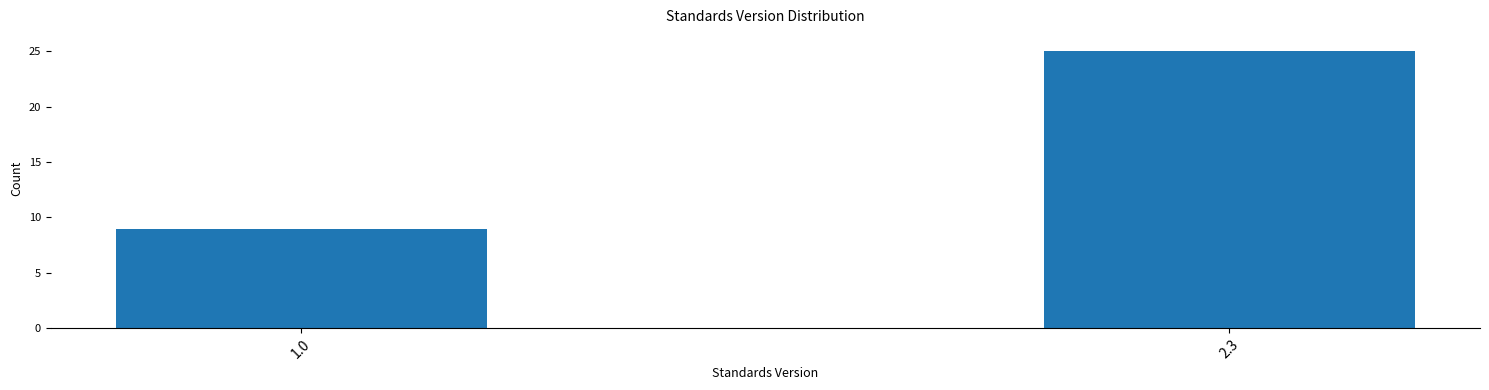

Reading right to left, extract all data points from this chart.

25	9